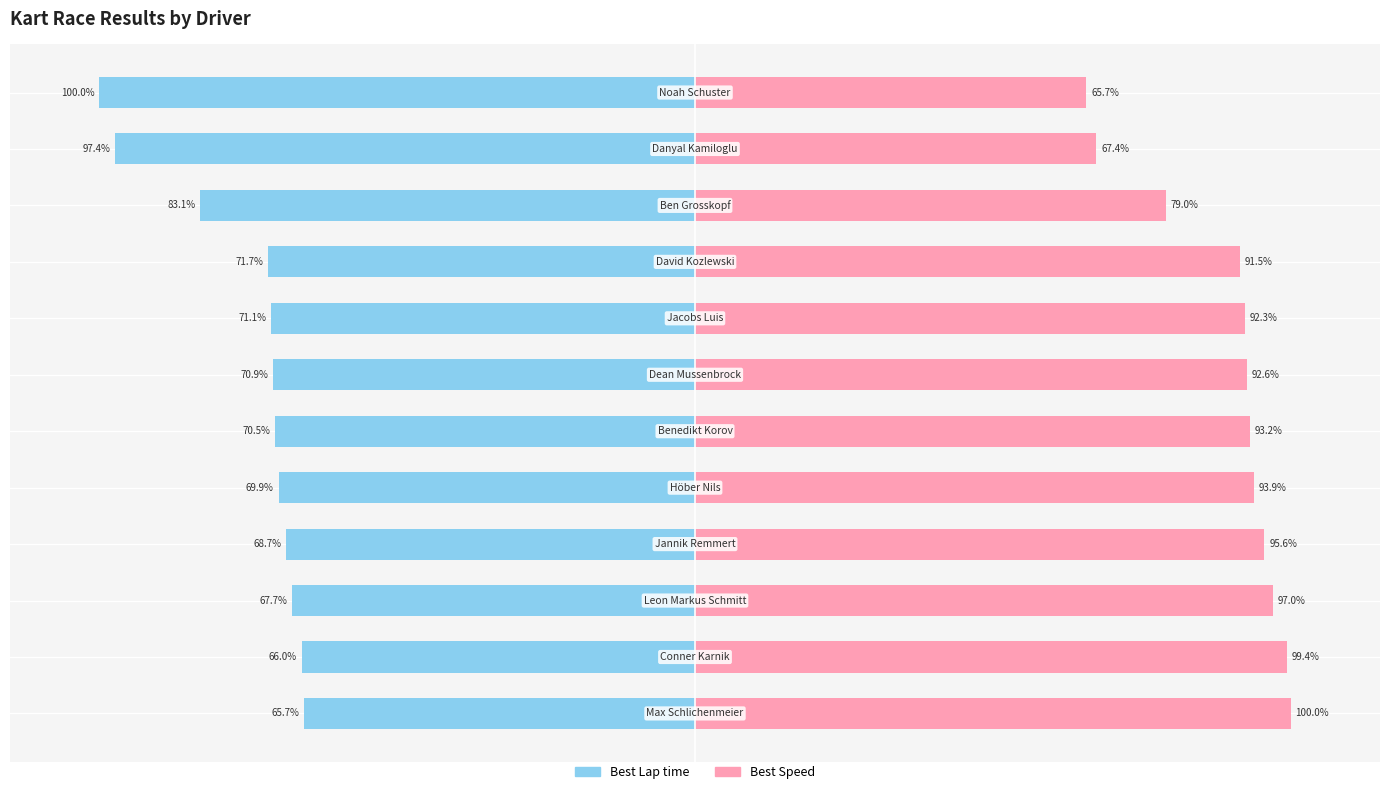

Reading left to right, list all the values displayed in this chart.

Best Lap time: 0=-65.7	1=-66.0	2=-67.7	3=-68.7	4=-69.9	5=-70.5	6=-70.9	7=-71.1	8=-71.7	9=-83.1	10=-97.4	11=-100.0
Best Speed: 0=100.0	1=99.4	2=97.0	3=95.6	4=93.9	5=93.2	6=92.6	7=92.3	8=91.5	9=79.0	10=67.4	11=65.7